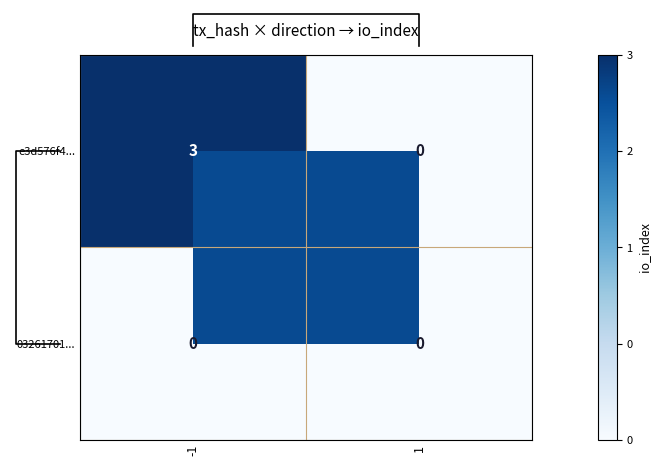

The 03261701... series shows 0 at -1. True or false?

True